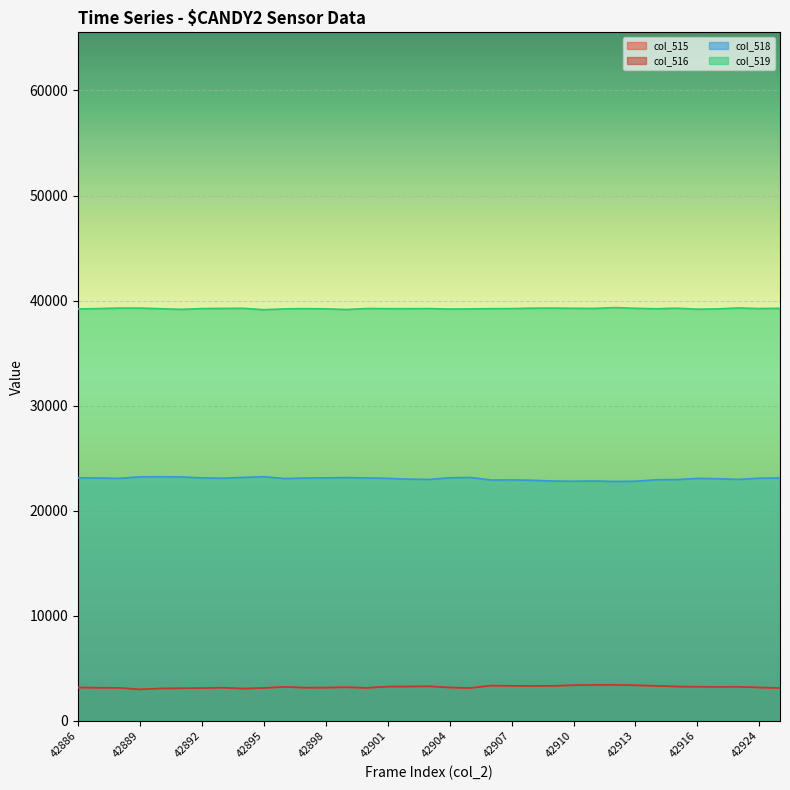

At which label is col_515 closest to 3225?

42899